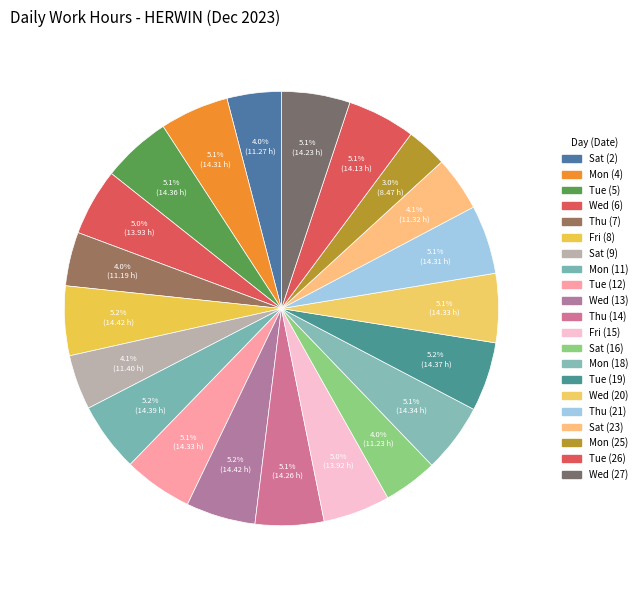

What percentage is the Wed (27) slice, to the nearest percent?

5%